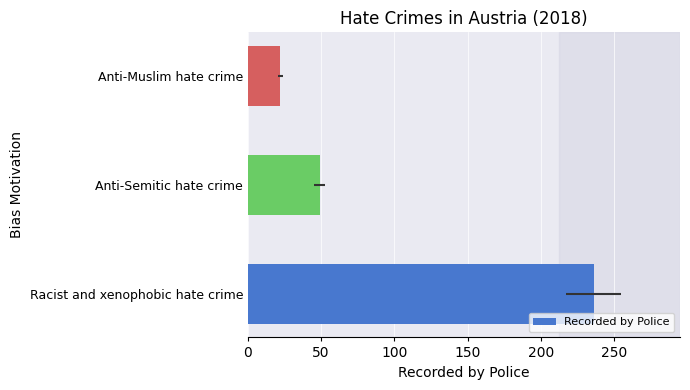

What is the value of the 2nd bar from the left?

49